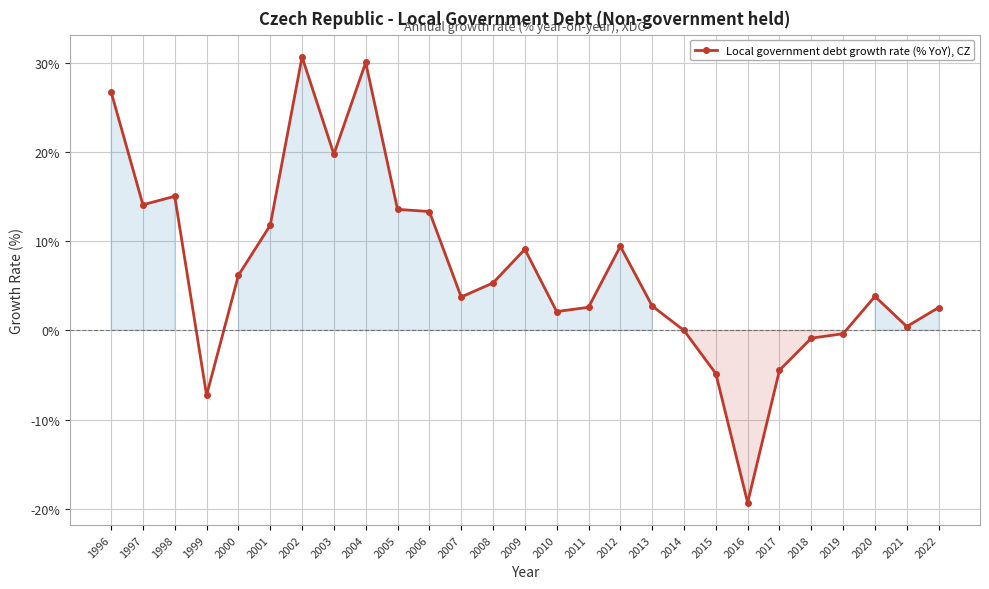

What is the value of the 10th point from the left?

13.6